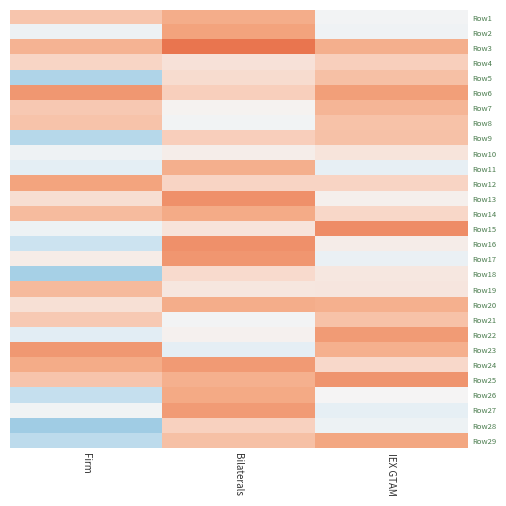

Which label corresponds to the largest value in the chart?

Bilaterals